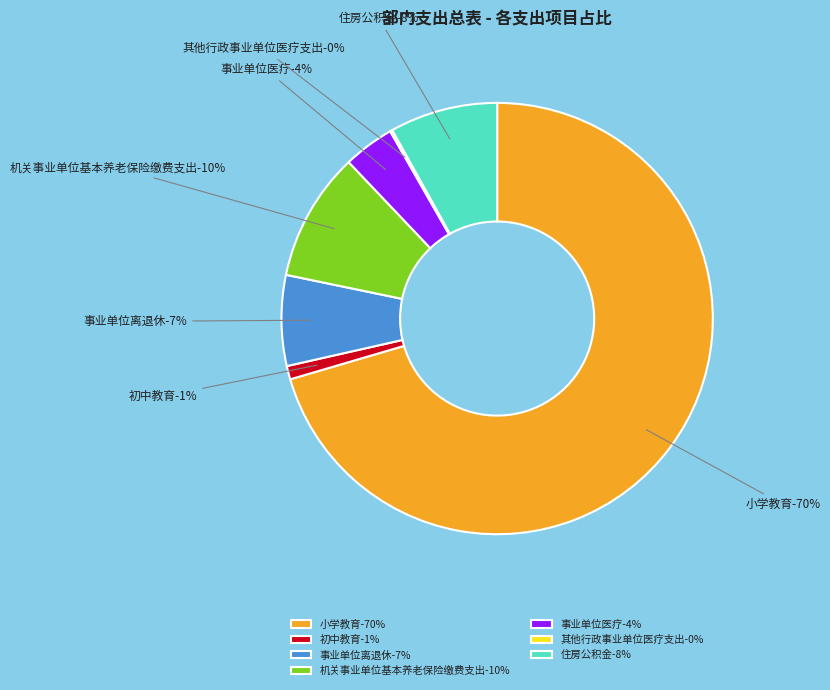

Combined, do 小学教育 and 事业单位离退休 account for over 50%?

Yes